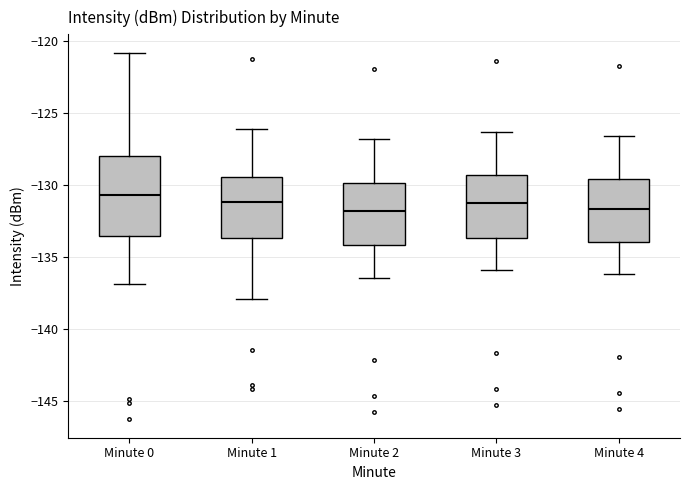

Reading left to right, transcribe this box plot: for each box, give where its median line is, the range the box spans, and where its two whiskers end, as read against the y-axis. The values are not printed on the chart, so give them approximately, as read against the axis.

Minute 0: median -130.5, box -133.5 to -128.0, whiskers -137.0 to -121.0
Minute 1: median -131.0, box -133.5 to -129.5, whiskers -138.0 to -126.0
Minute 2: median -132.0, box -134.0 to -130.0, whiskers -136.5 to -127.0
Minute 3: median -131.0, box -133.5 to -129.5, whiskers -136.0 to -126.5
Minute 4: median -131.5, box -134.0 to -129.5, whiskers -136.0 to -126.5